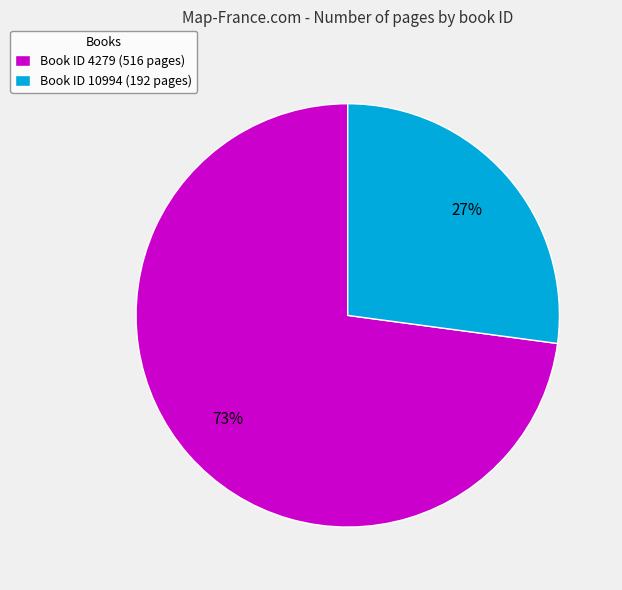

Is it true that Book ID 10994 (192 pages) is 41% of the pie?

False